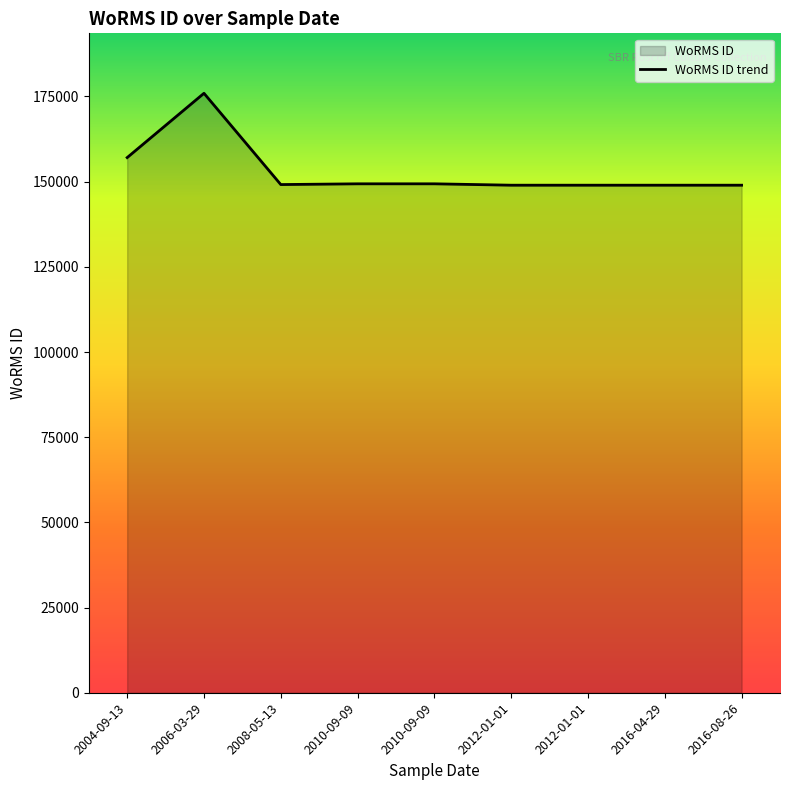

Where is the first local maximum?

2006-03-29